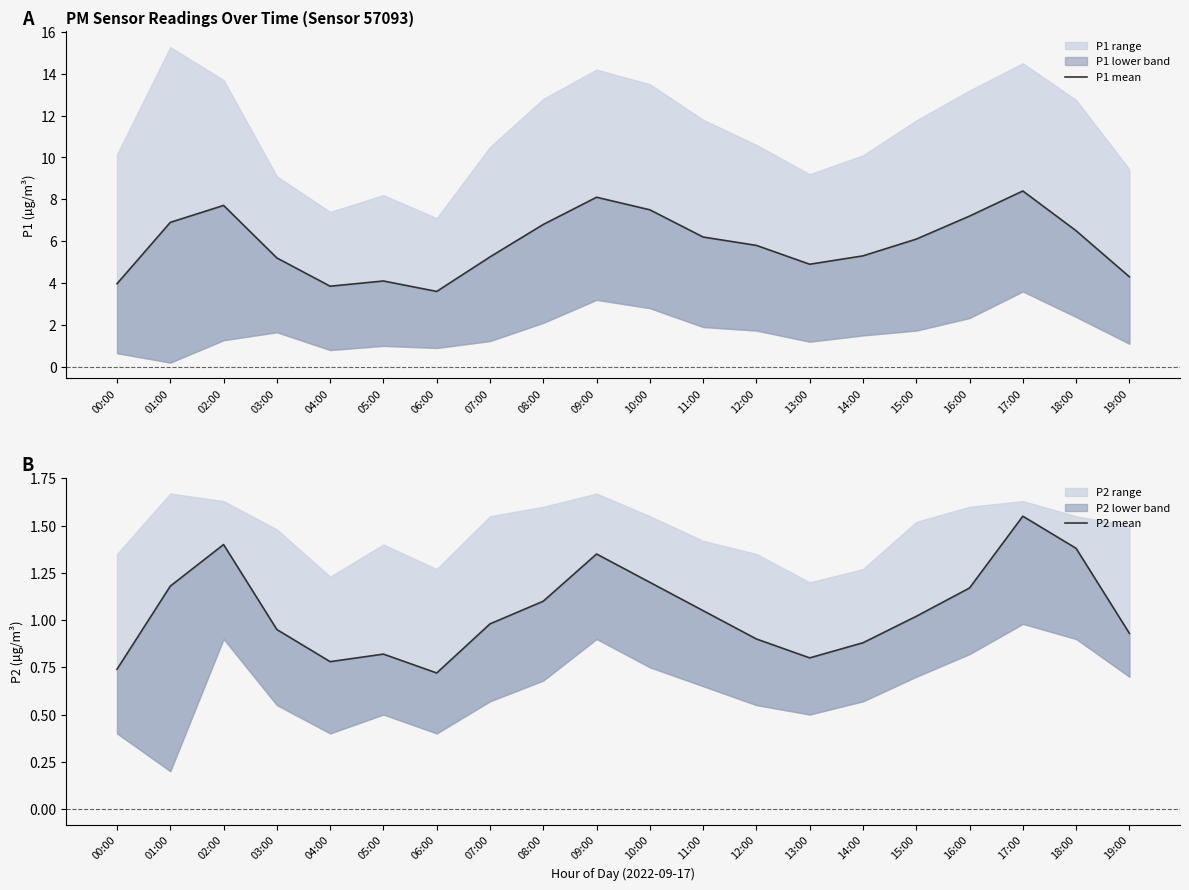

List the series in order of their peak value, lowest first.

P2 mean, P1 mean